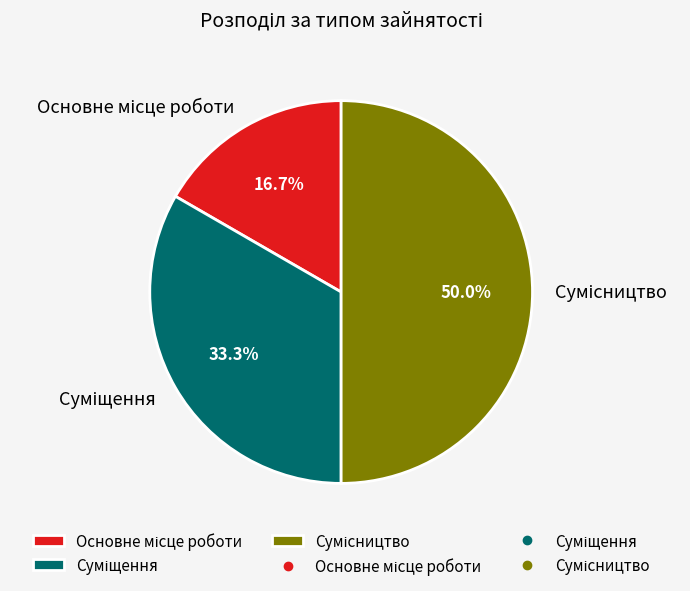

Is it true that Суміщення is 42% of the pie?

False